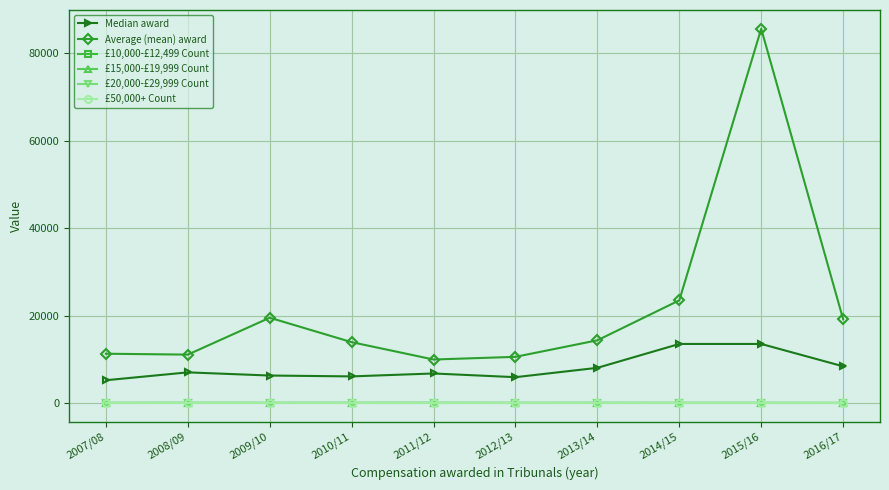

What is the label of the 3rd point from the left?

2009/10